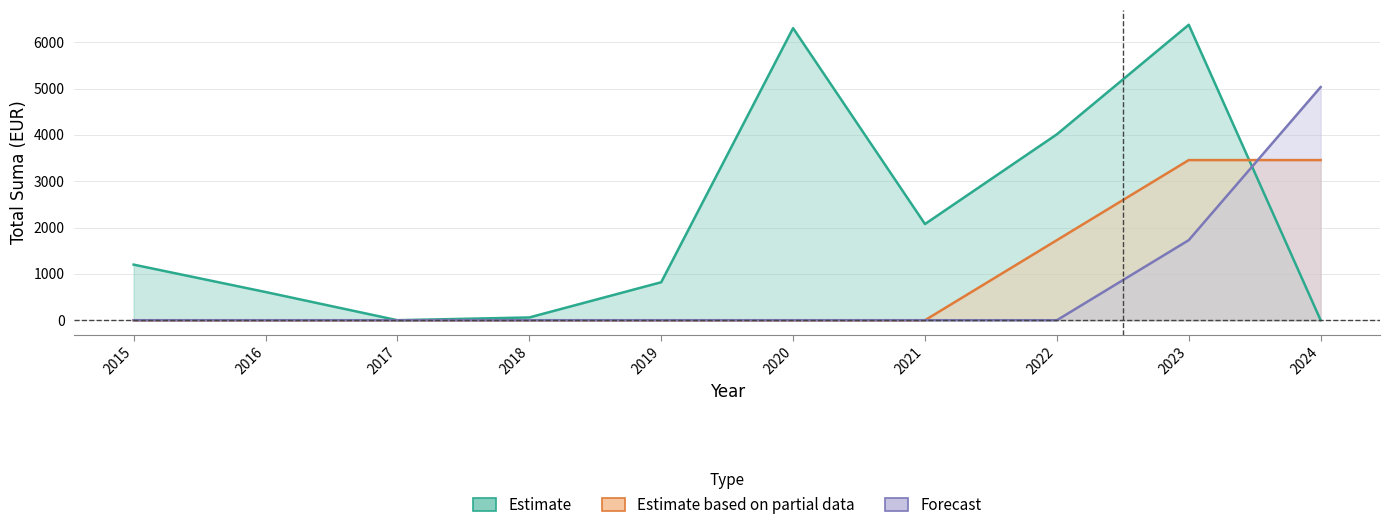

How many data points in Estimate are less than 1200?

5